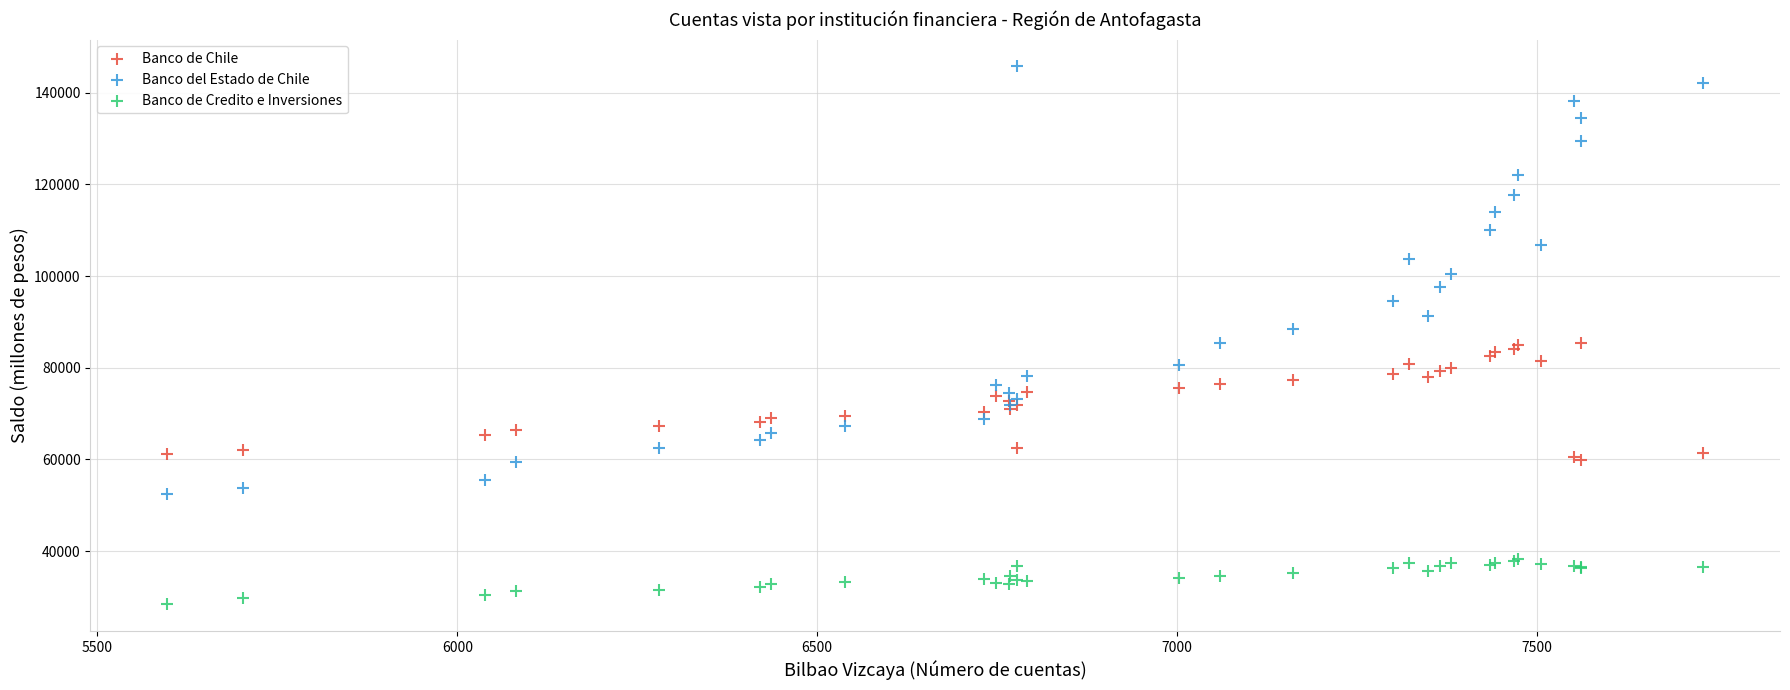

Which series reaches the minimum Y coordinate?

Banco de Credito e Inversiones